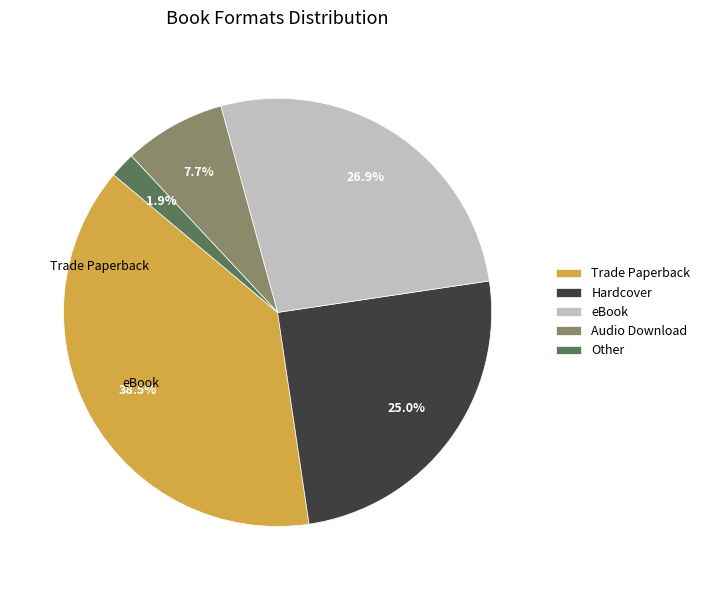

Rank the categories by value from lowest to highest.

Other, Audio Download, Hardcover, eBook, Trade Paperback